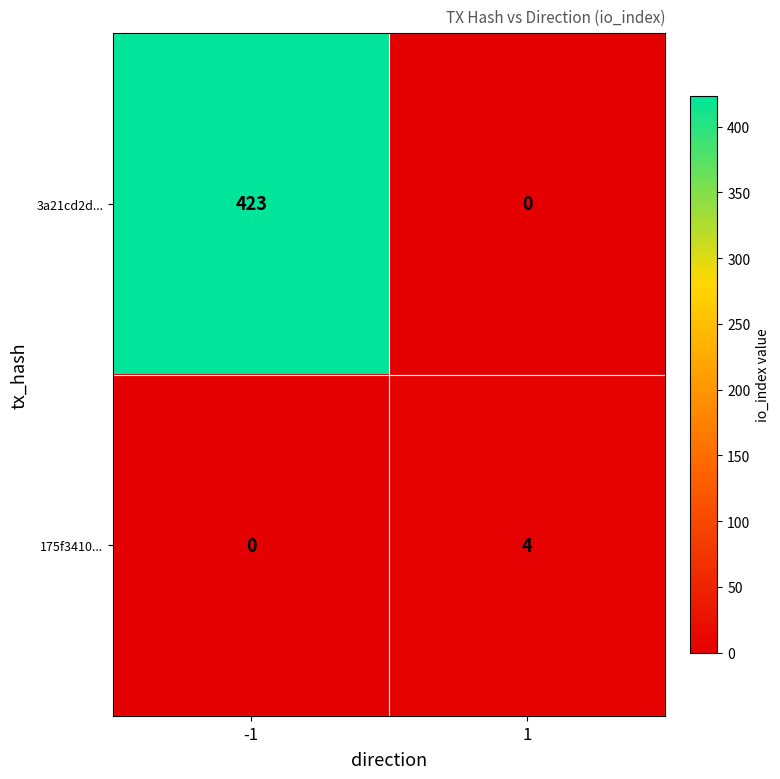

True or false: 3a21cd2d... has a value of -216 at 1.

False